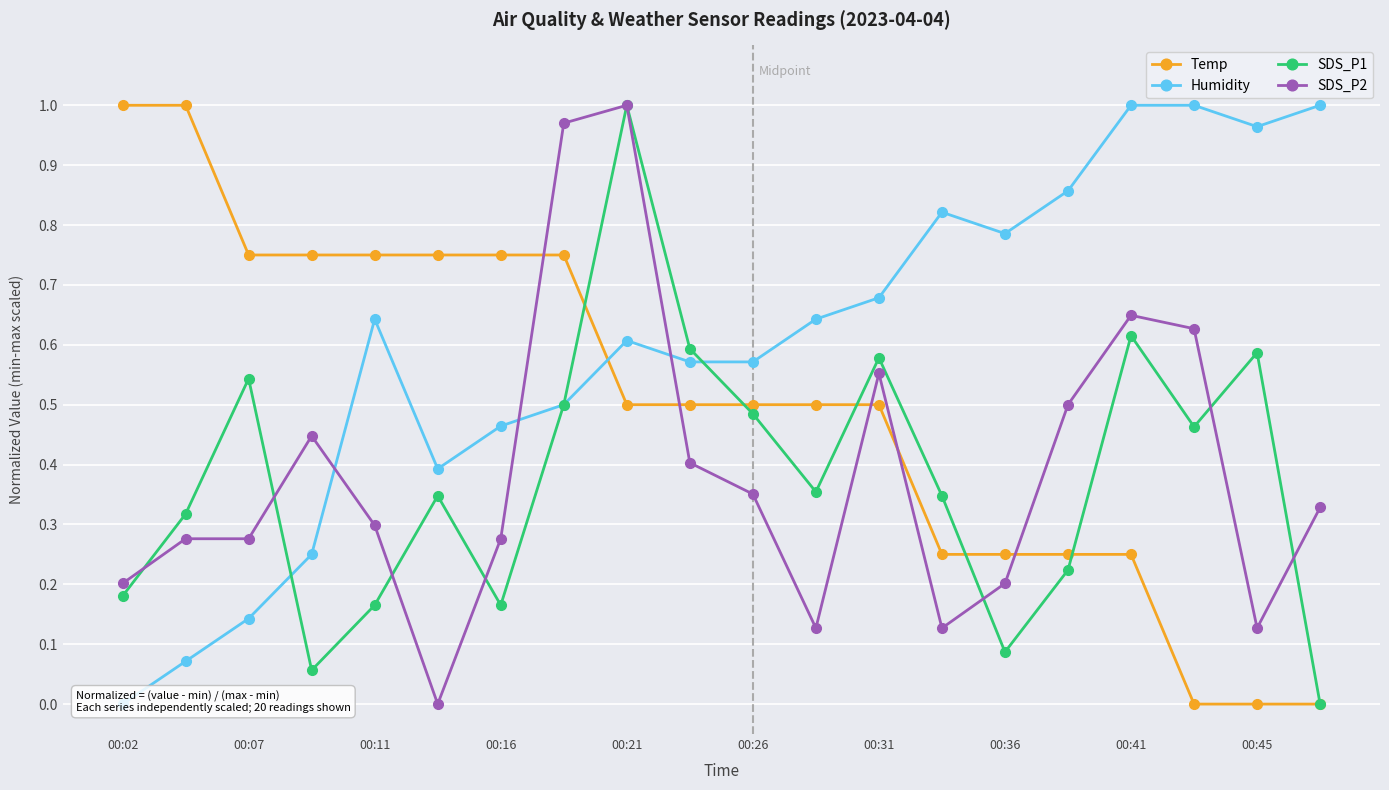

Which category has the highest value in the SDS_P2 series?

00:21